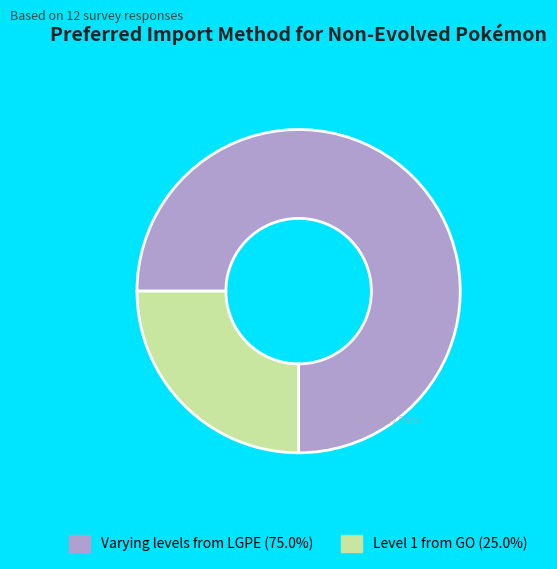

Rank the categories by value from highest to lowest.

Varying levels from LGPE, Level 1 from GO